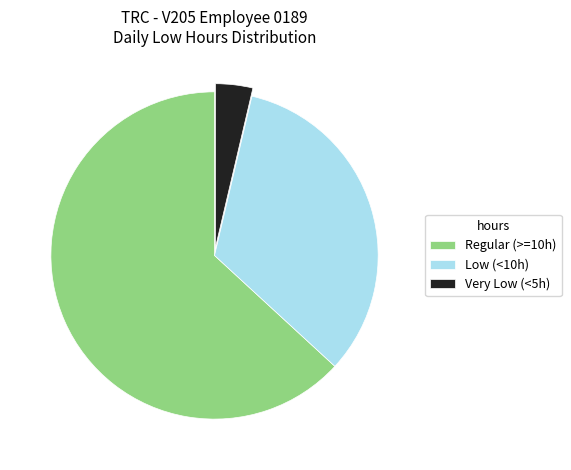

Rank the categories by value from highest to lowest.

Regular (>=10h), Low (<10h), Very Low (<5h)